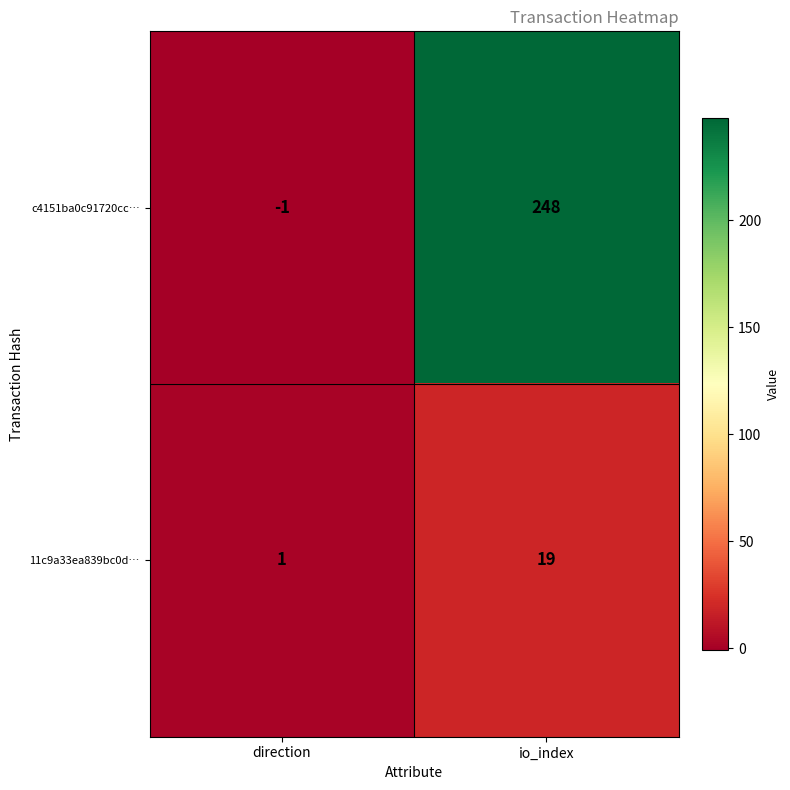

Count the number of categories in the chart.

2